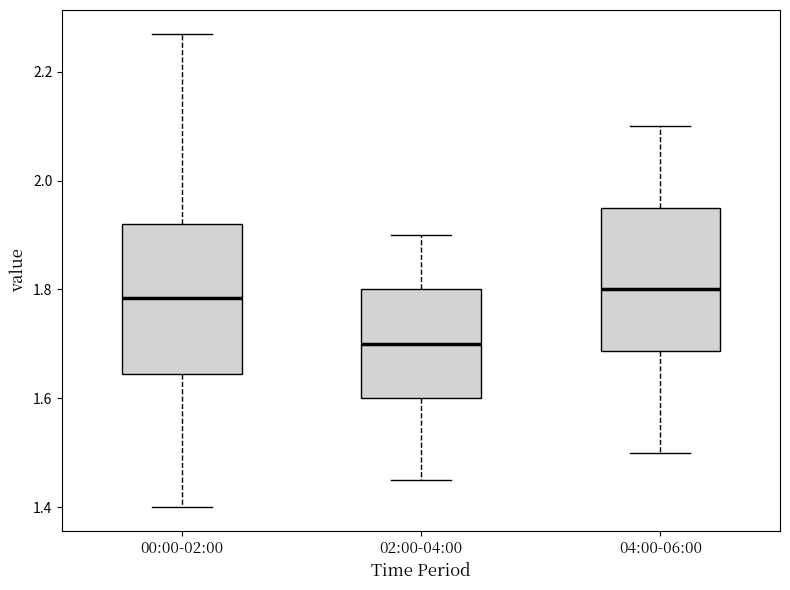

Where is the lower edge of the box for 00:00-02:00 on the y-axis? The values are not printed on the chart, so give them approximately, as read against the axis.

1.64